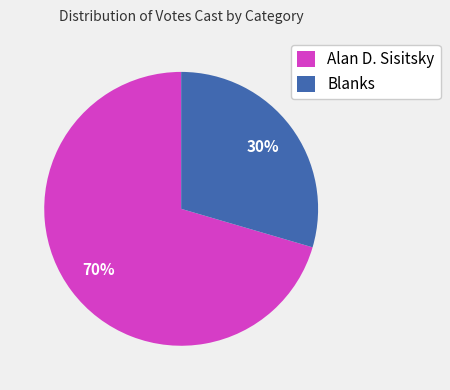

Is there a majority slice in this chart?

Yes